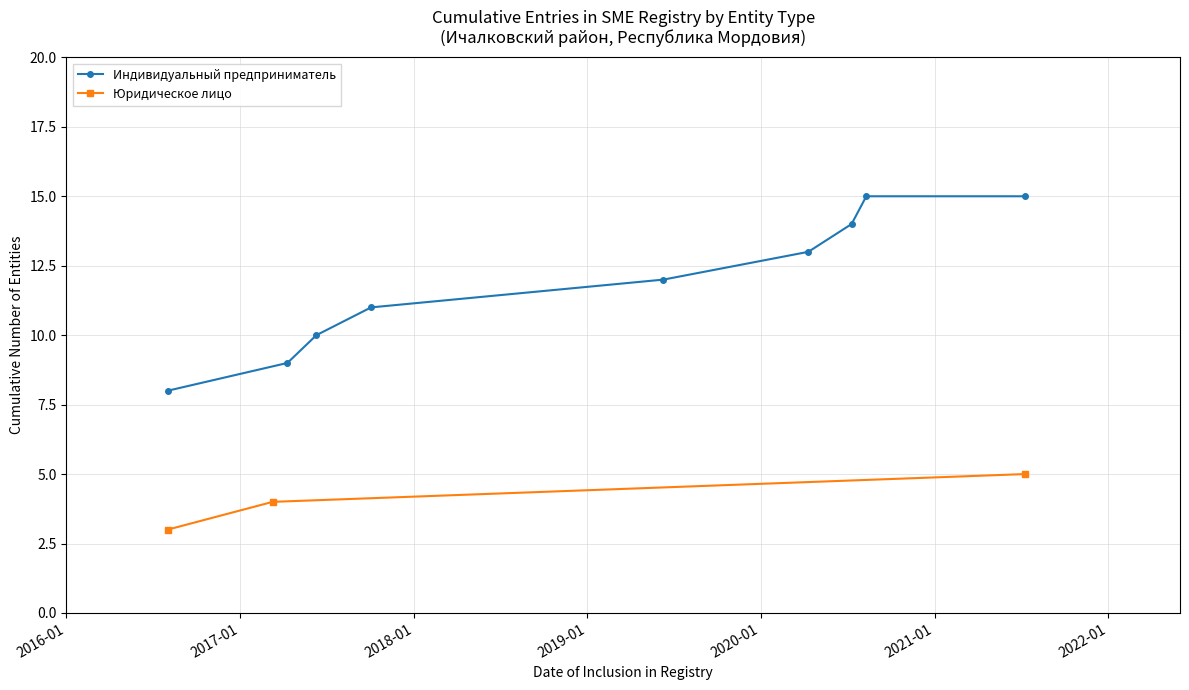

Is the value of Юридическое лицо at 10.06.2017 greater than the value of Индивидуальный предприниматель at 10.08.2020?

No